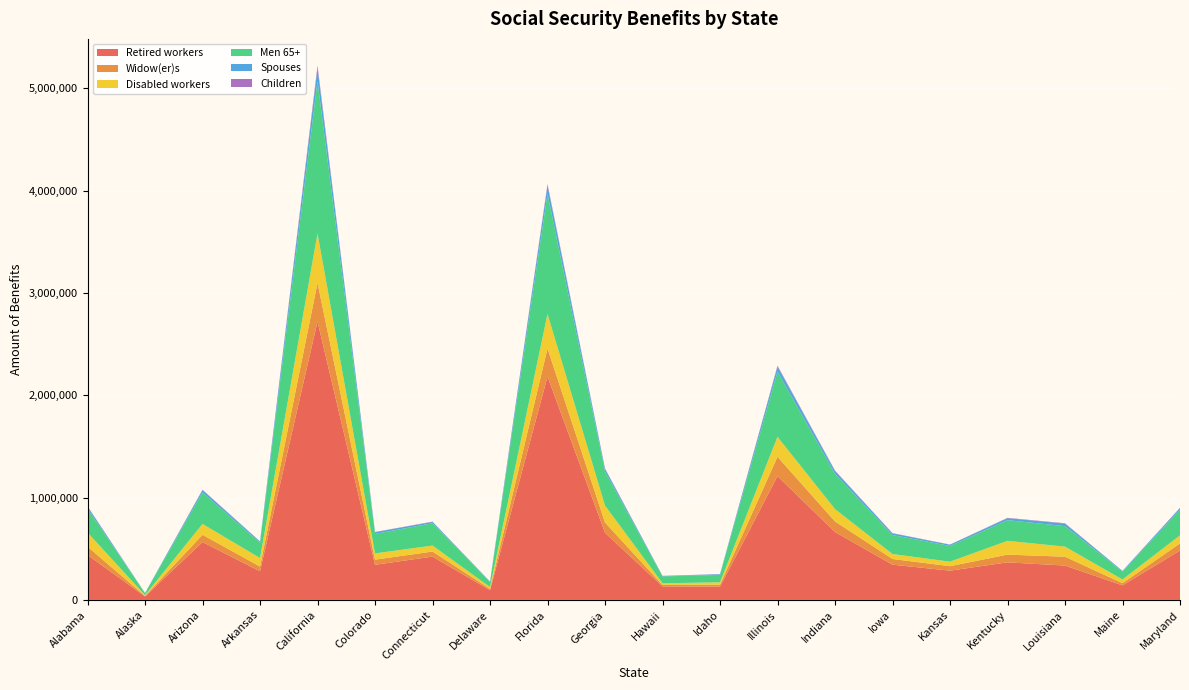

Reading left to right, what are all the values shown in this chart?

Retired workers: 439790	34094	565615	279916	2720934	343392	423636	95350	2182745	656301	132623	129886	1209667	663895	344577	286047	367305	335839	142332	482959
Widow(er)s: 81193	4299	71207	46322	377491	50171	49420	12491	274601	100369	13855	18480	189250	103297	55756	43760	75547	86613	21095	69053
Disabled workers: 137763	8068	106047	82991	483093	61016	58202	18177	337647	165236	16379	23822	195349	120476	48370	43993	134675	98323	36220	79300
Men 65+: 232662	19314	307571	149157	1489490	190781	218212	49940	1172575	333546	67234	73113	636977	345106	185762	153519	202139	200447	77589	248895
Spouses: 20153	1220	23125	11434	127270	16874	12975	3409	82797	23997	4001	6356	48303	27187	16622	12217	19675	24396	6092	17662
Children: 4427	472	3646	2359	24408	2177	2918	624	14356	5675	1360	972	9837	4757	1991	1773	3002	4018	933	3490